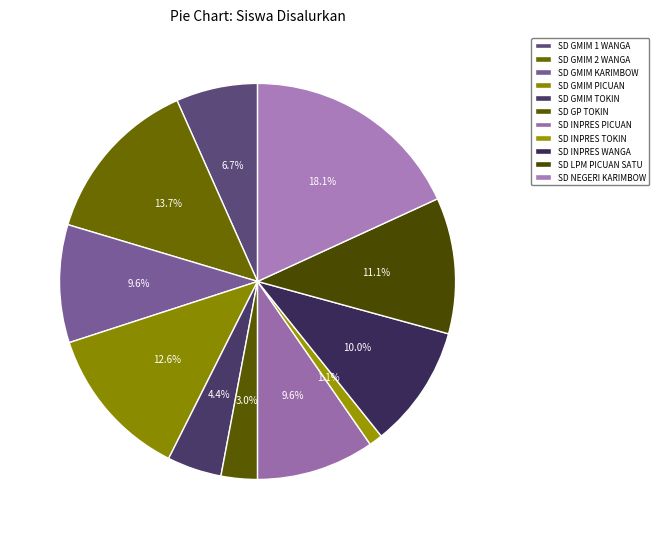

True or false: SD GMIM PICUAN accounts for 13% of the total.

True